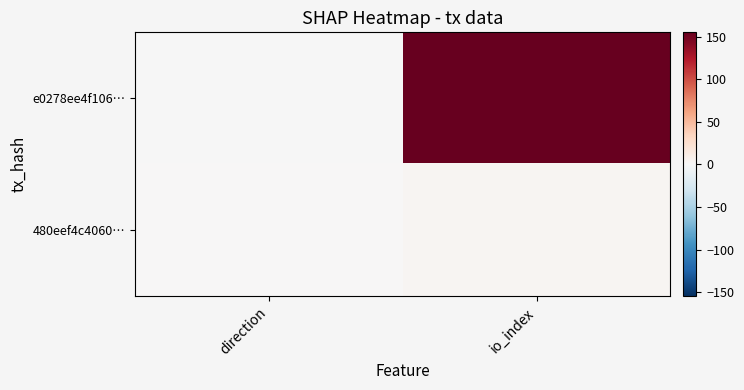

Reading left to right, what are all the values shown in this chart?

e0278ee4f106…: direction=-1	io_index=155
480eef4c4060…: direction=1	io_index=3